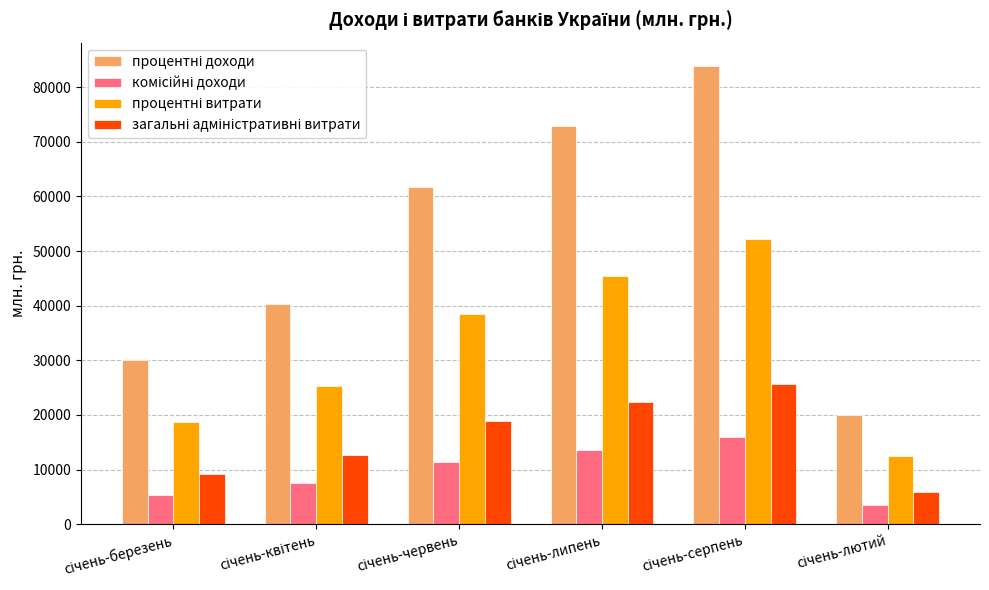

What is the greatest value displayed?

83963